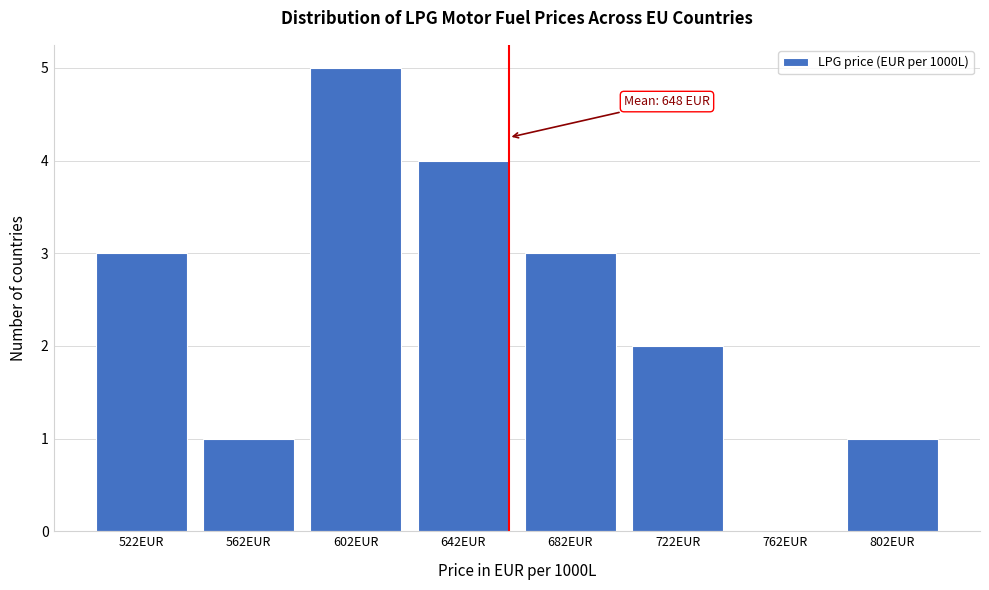

Reading left to right, extract all data points from this chart.

522EUR=3	562EUR=1	602EUR=5	642EUR=4	682EUR=3	722EUR=2	762EUR=0	802EUR=1